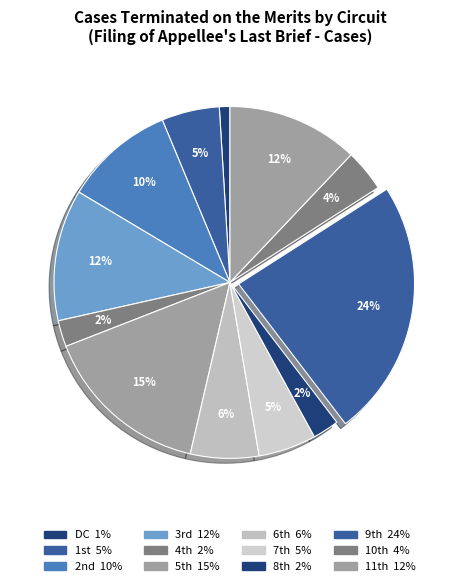

To the nearest percent, what is the average slice percentage?

8%